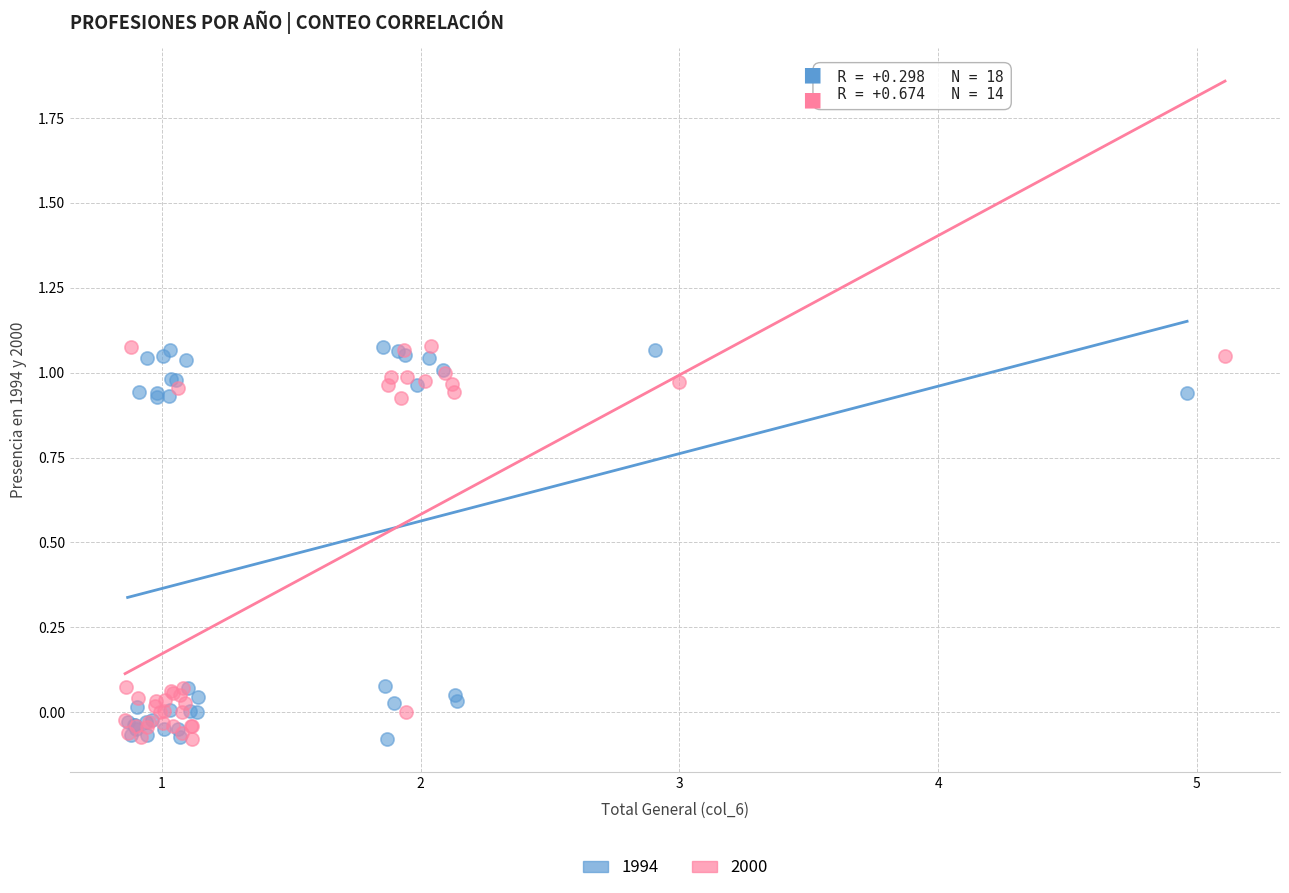

What are all the series names shown in the legend?

1994, 2000